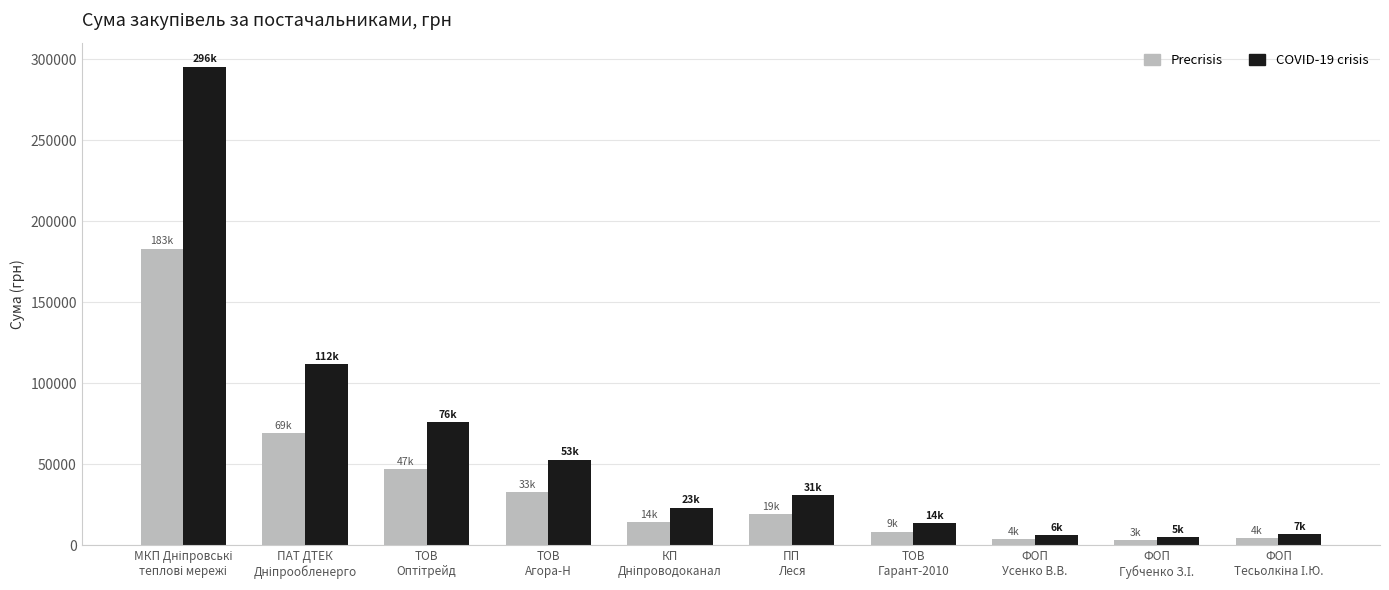

What is the sum of all Precrisis values?

386527.1